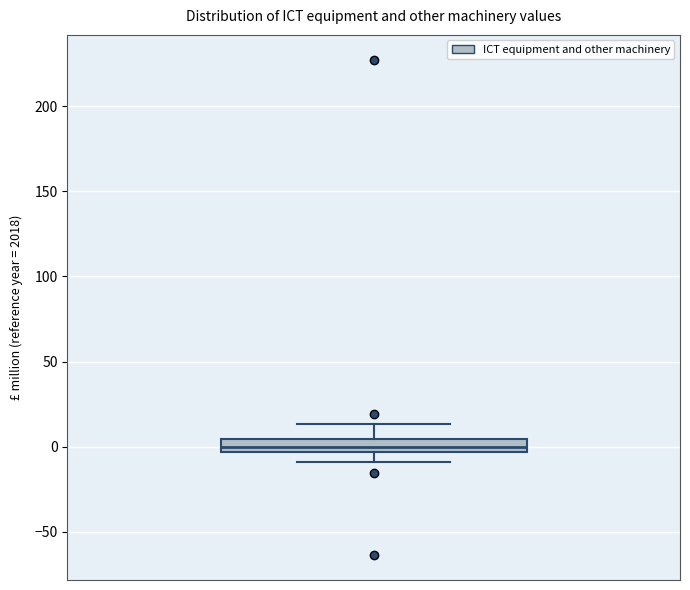

Where is the lower edge of the box on the y-axis? The values are not printed on the chart, so give them approximately, as read against the axis.

-5